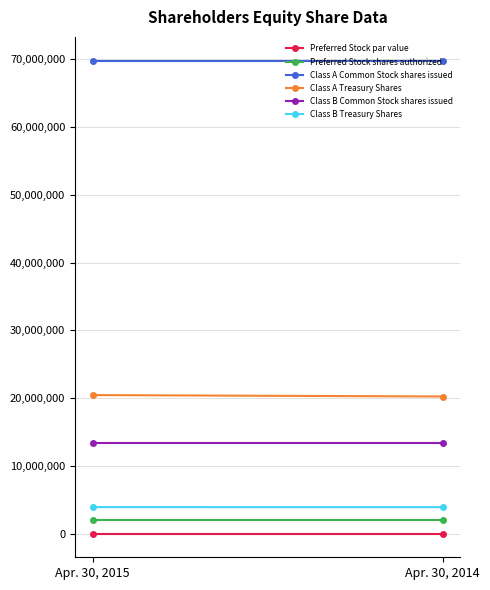

Which series has the largest total across all categories?

Class A Common Stock shares issued